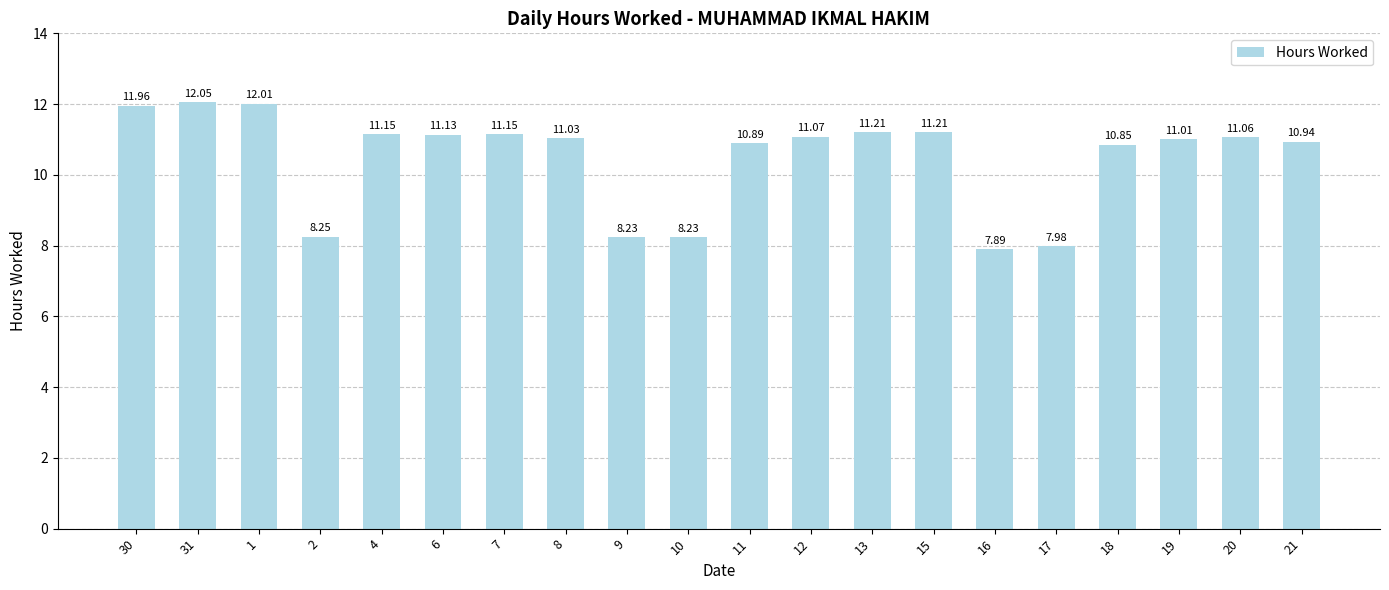

Which category has the highest value across all series?

31